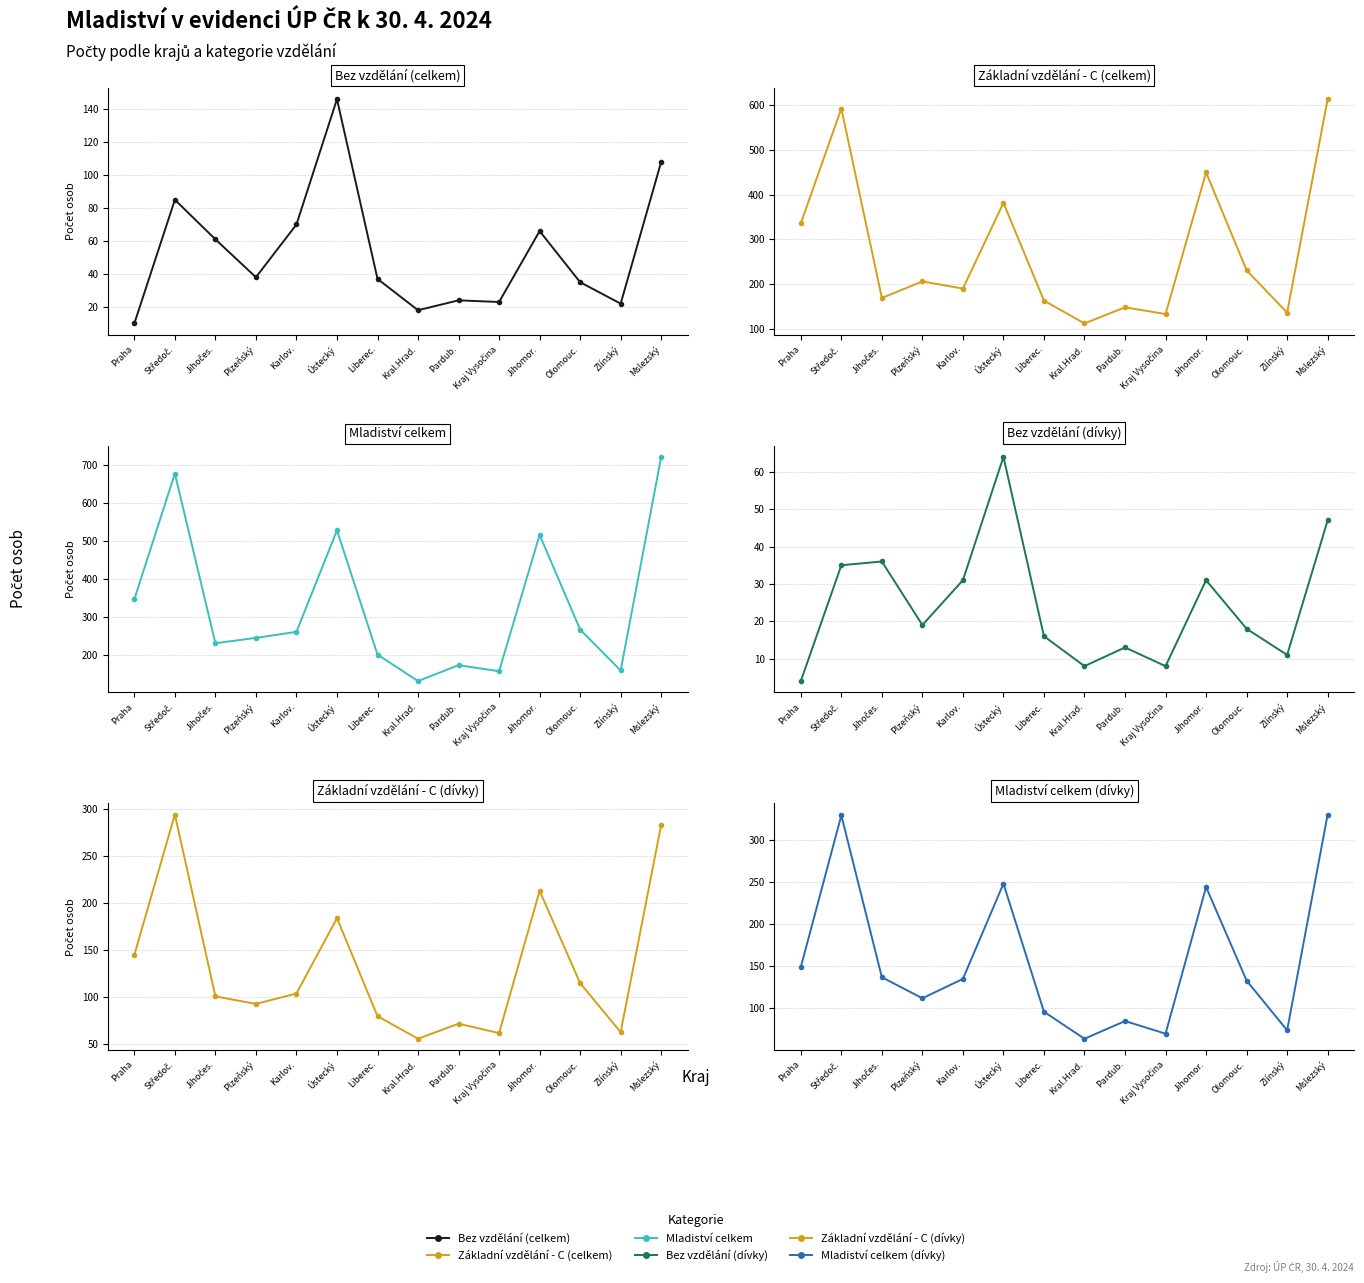

In Mladiství celkem (dívky), how many points are higher than both neighbors (excluding endpoints)?

4